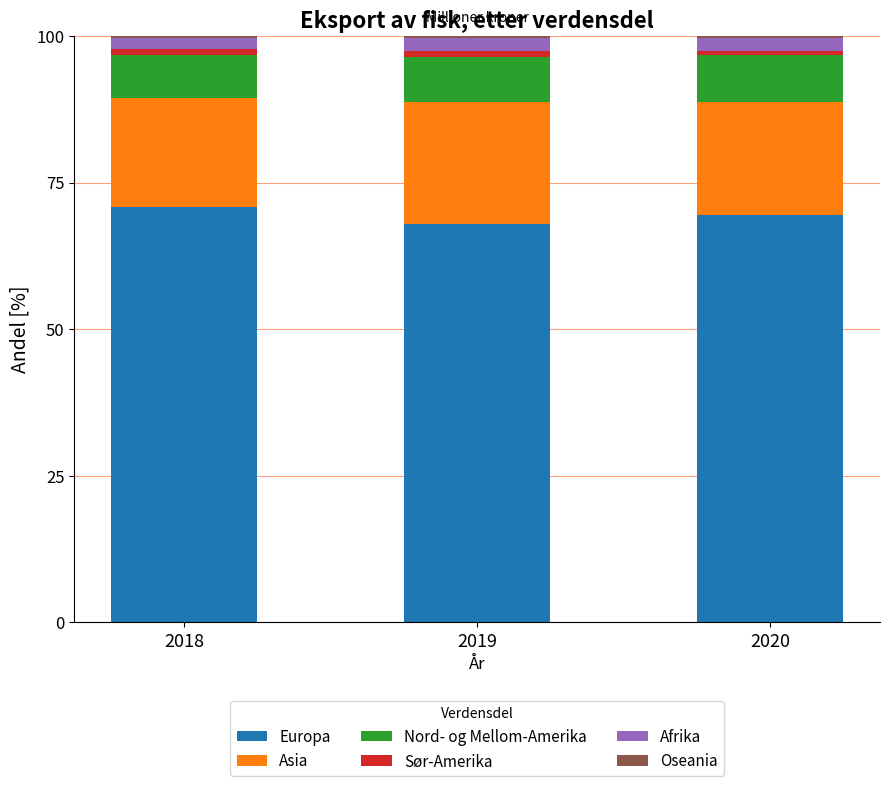

The value of Europa at 2018 is 70.8. True or false?

True